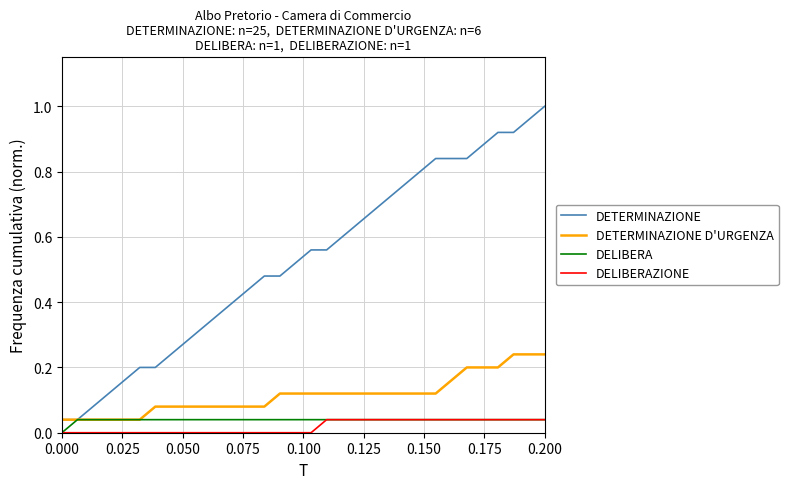

Which series has the widest spread of values?

DETERMINAZIONE